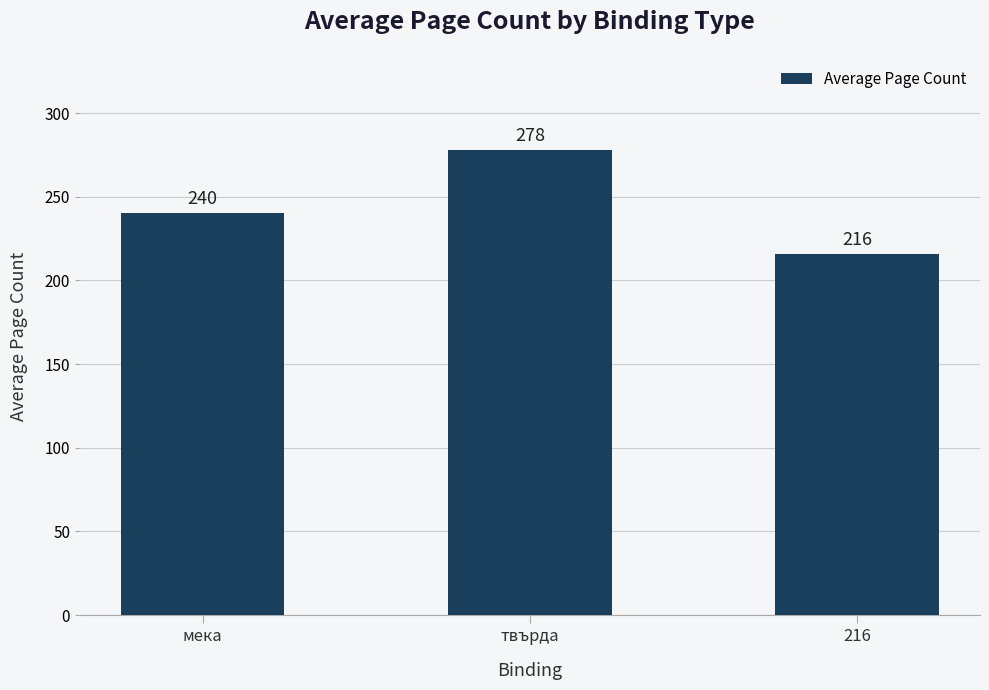

What is the change in value from твърда to 216?

-62